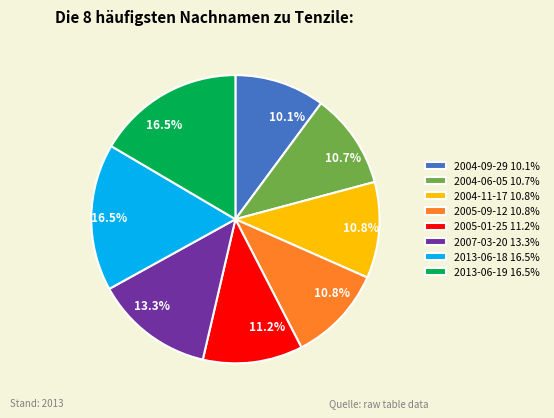

Which has a higher value, 2004-11-17 10.8% or 2007-03-20 13.3%?

2007-03-20 13.3%